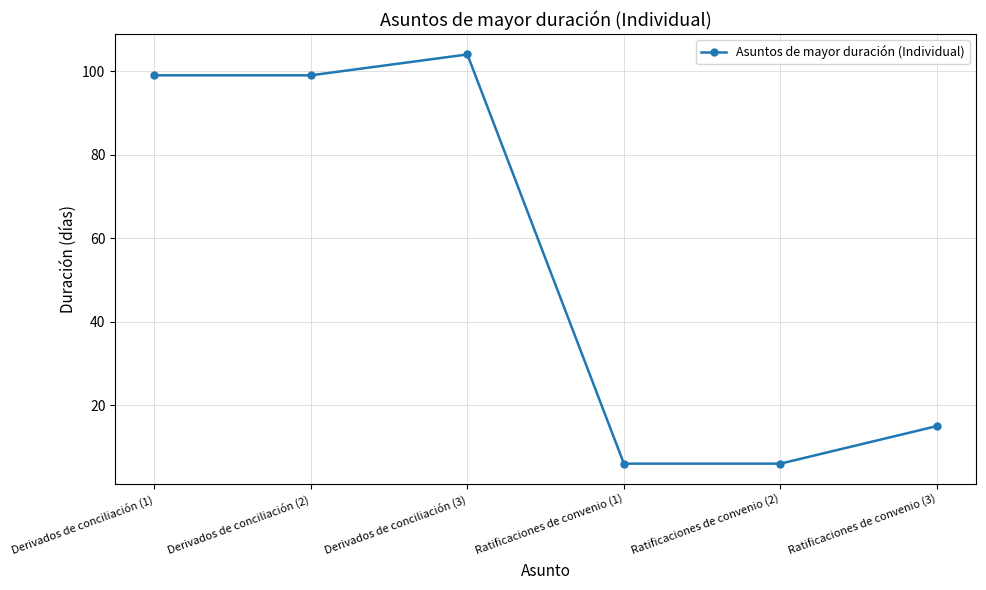

What is the minimum value shown in the chart?

6